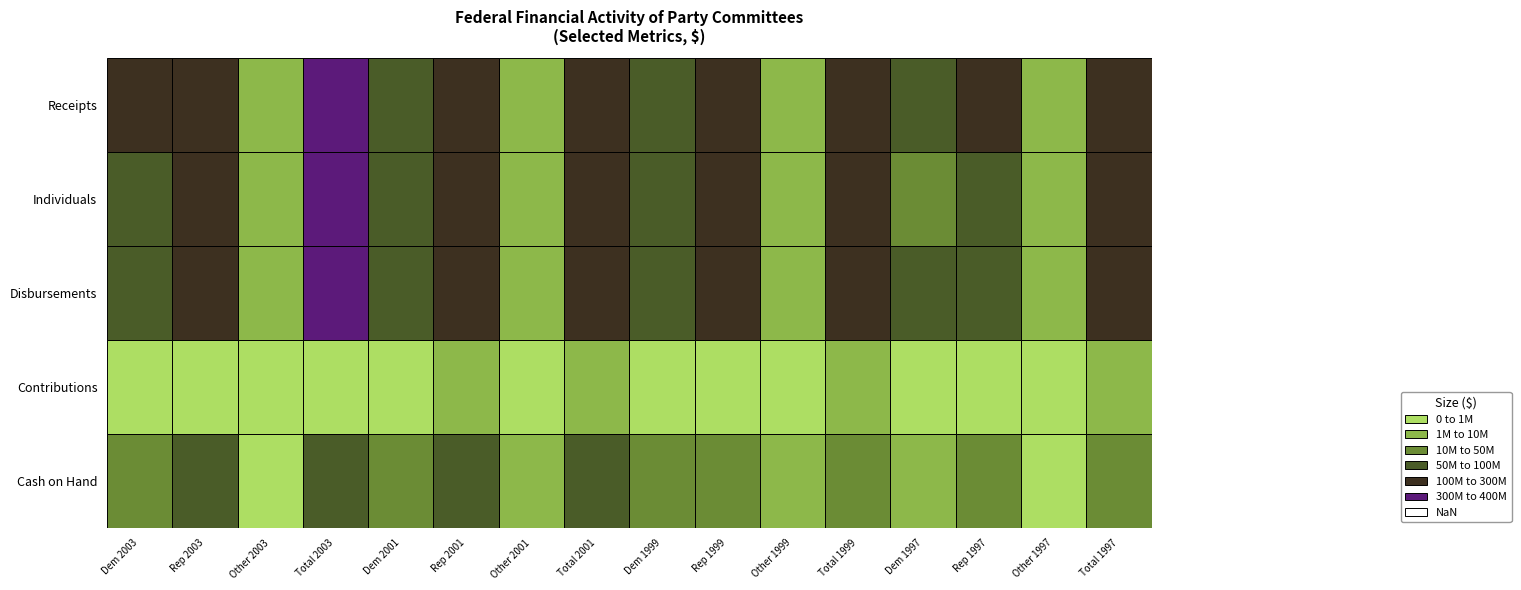

Between 12 and 8, which is larger?

8